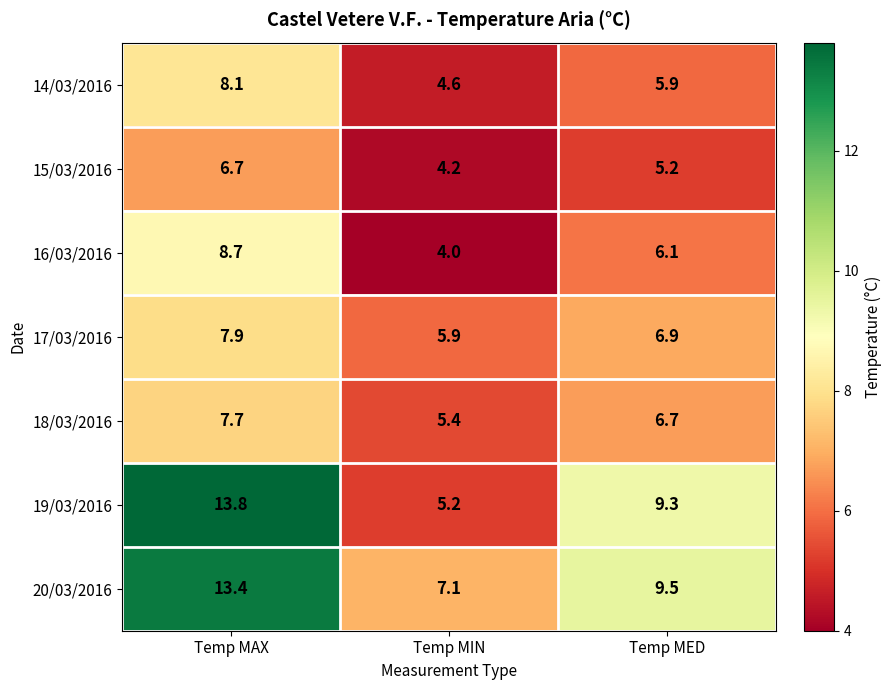

How many categories are shown in the chart?

3